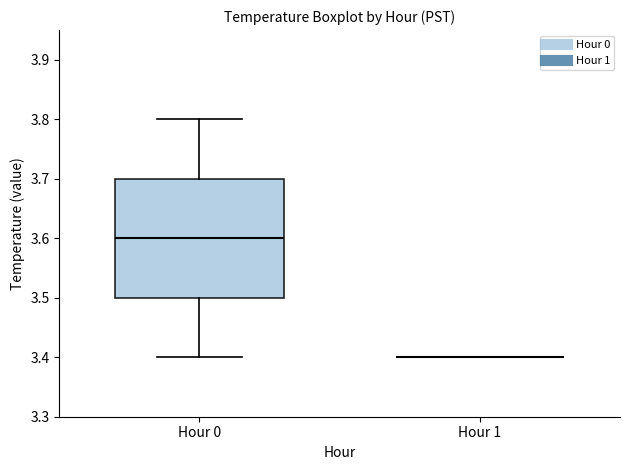

Comparing the boxes themselves (not the whiskers), which one is the tallest?

Hour 0